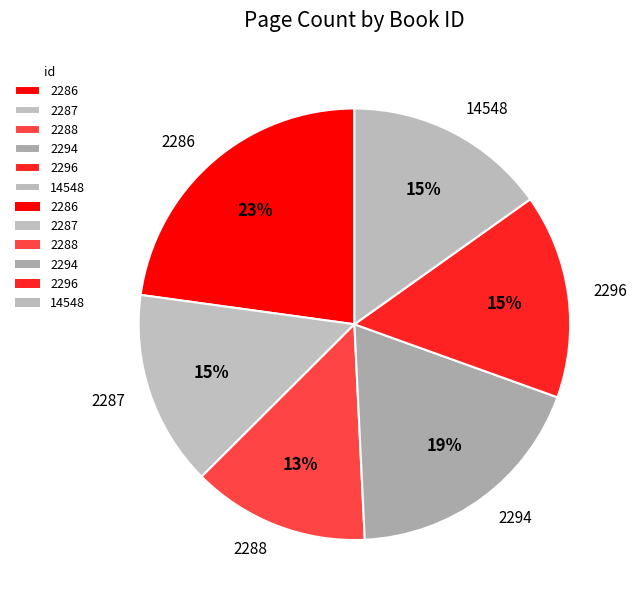

Which has a higher value, 2296 or 2286?

2286